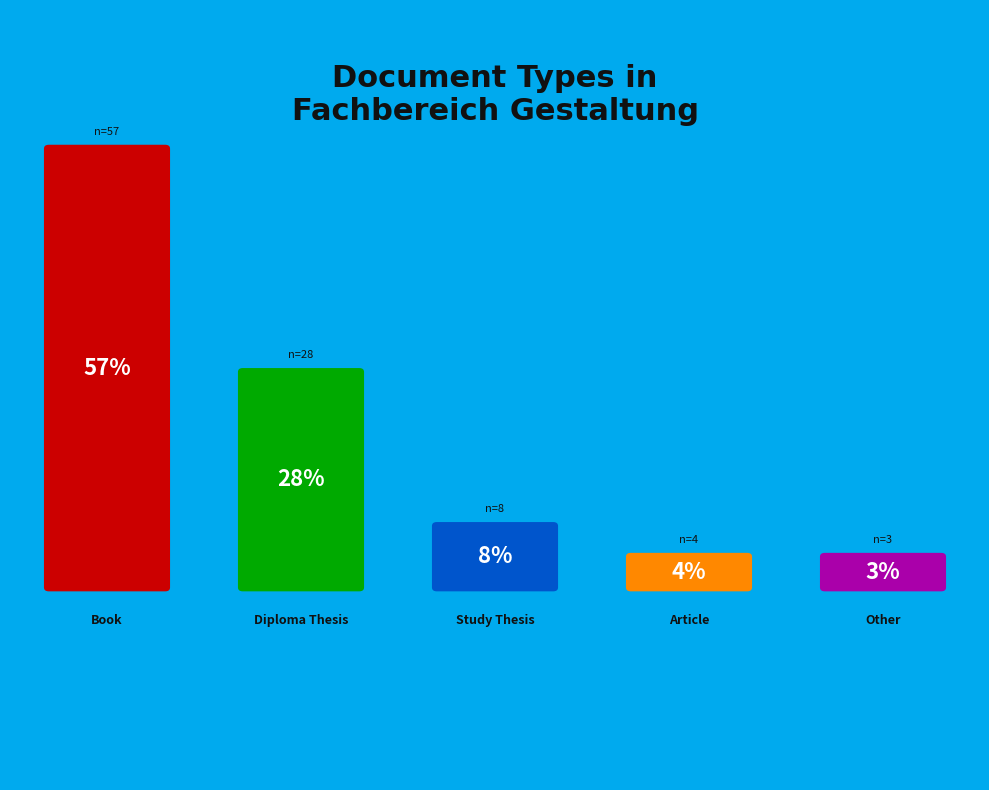

What percentage is the Article slice, to the nearest percent?

4%